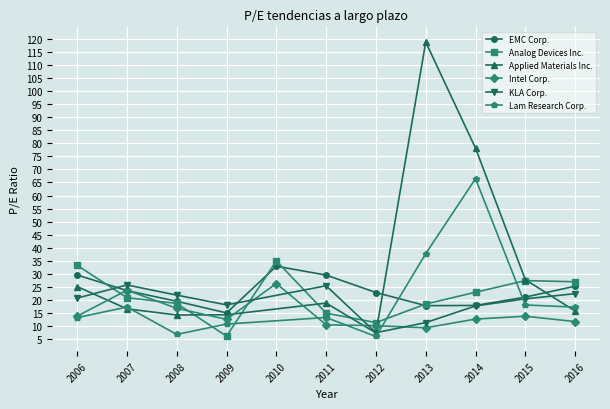

Which category has the highest value in the EMC Corp. series?

2010